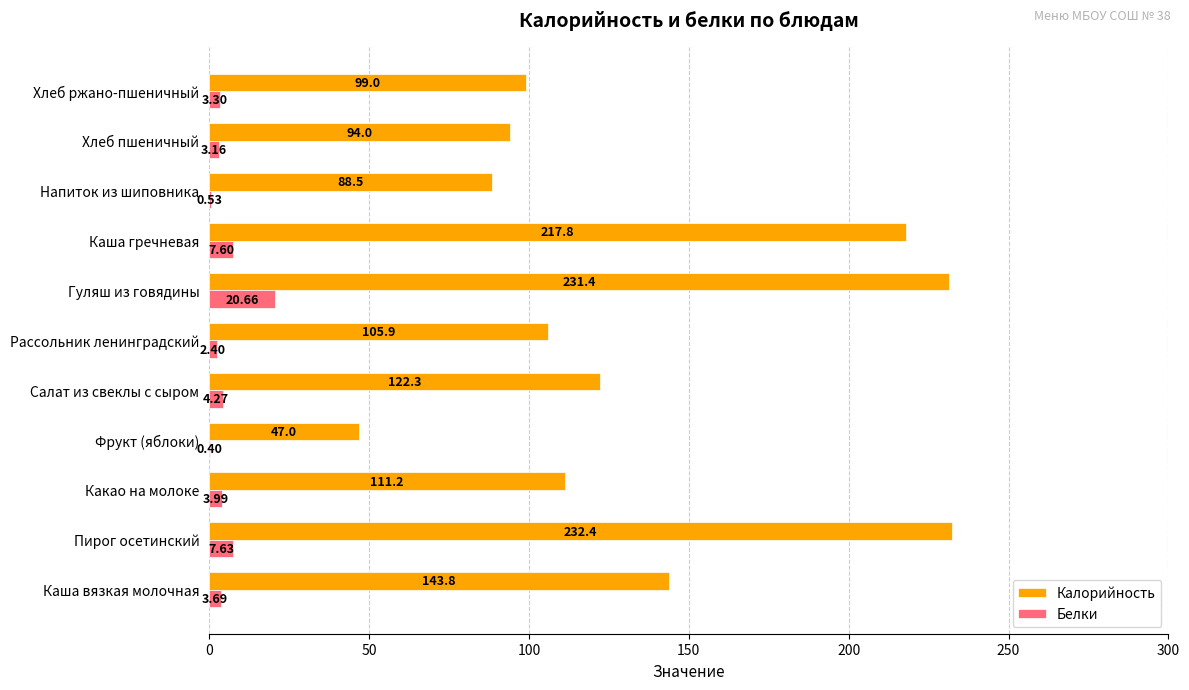

What are all the series names shown in the legend?

Калорийность, Белки